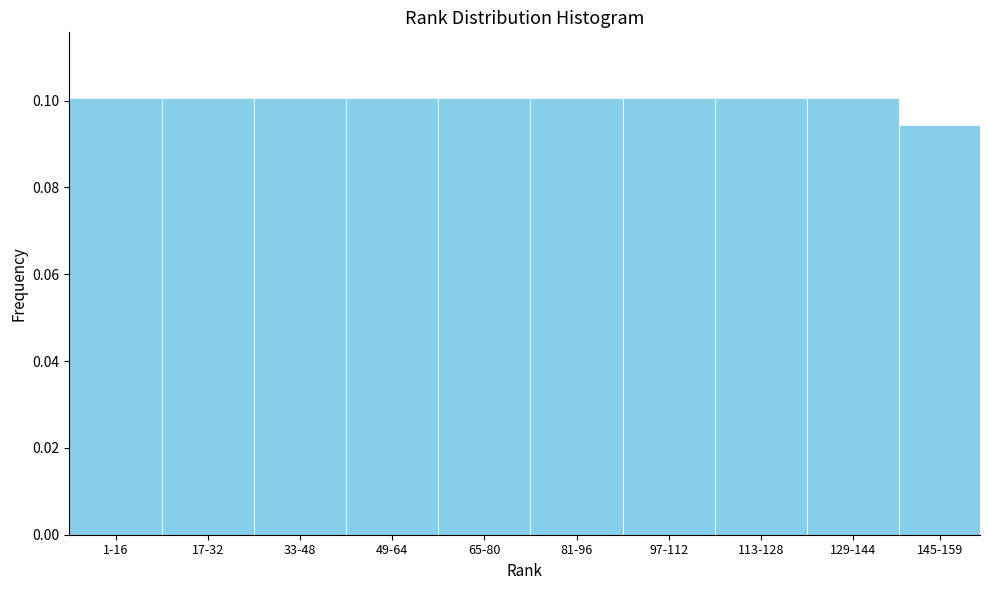

What is the sum of all values?

1.0